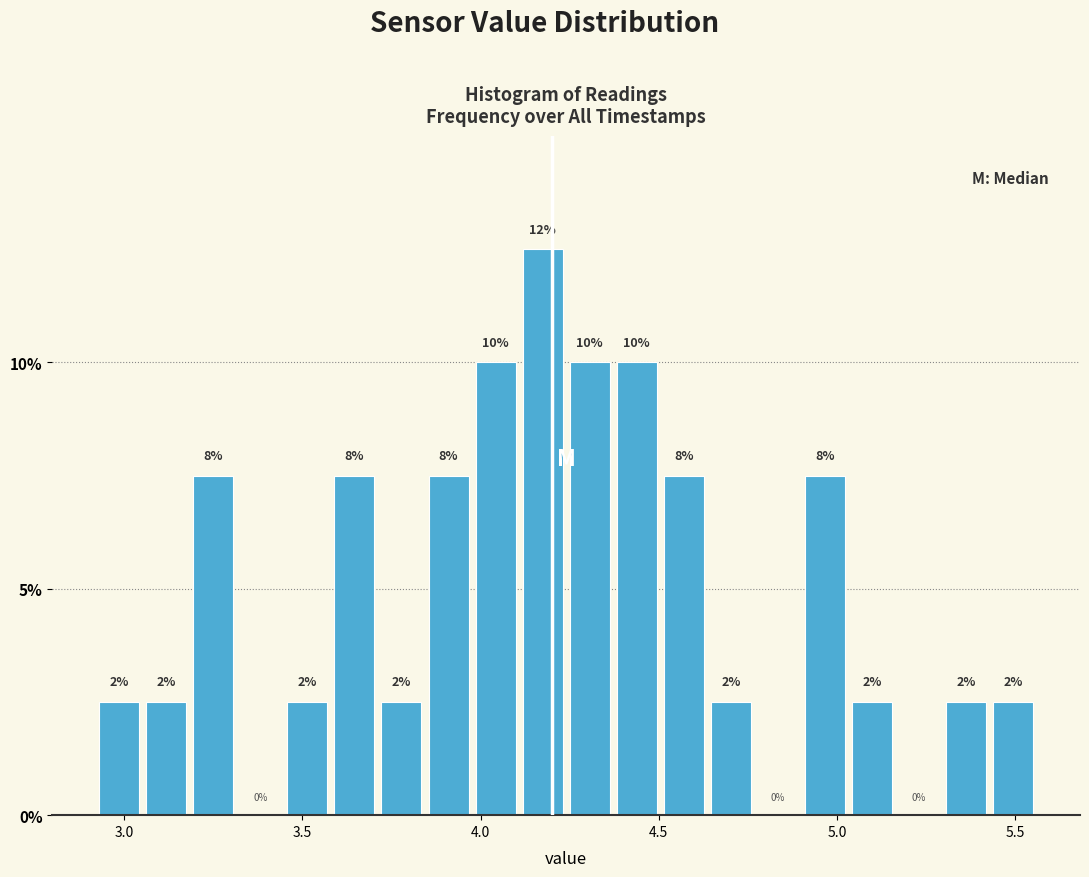

Around what value on the x-axis is the tallest bar? Give the approximate position of its centre, as read against the axis.

4.15